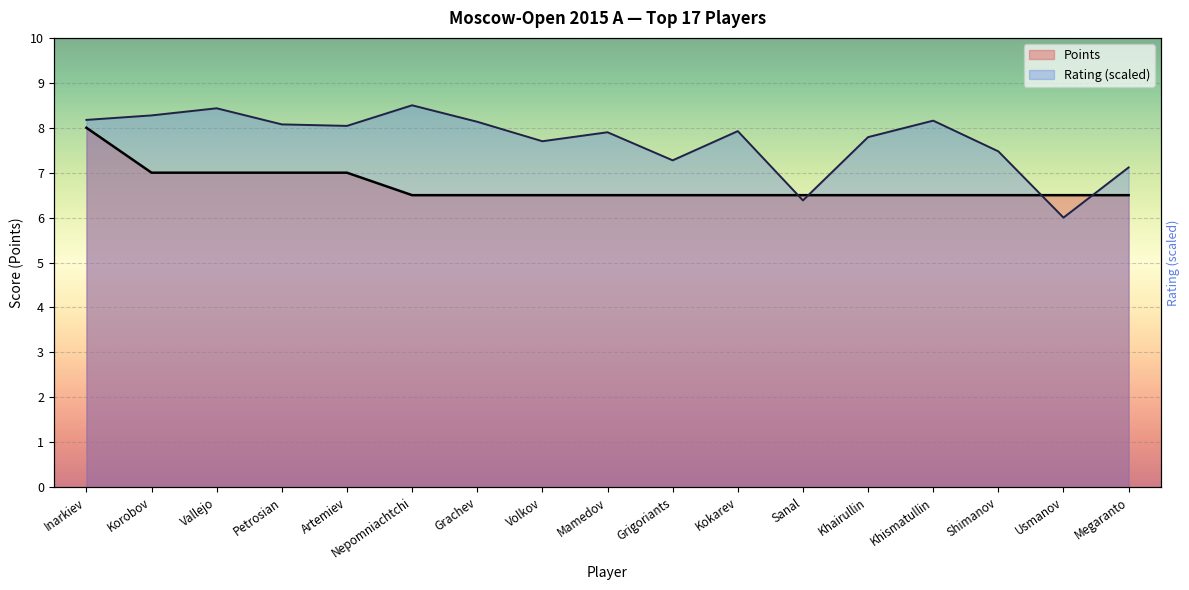

How many times do Rating and Points cross each other?

4